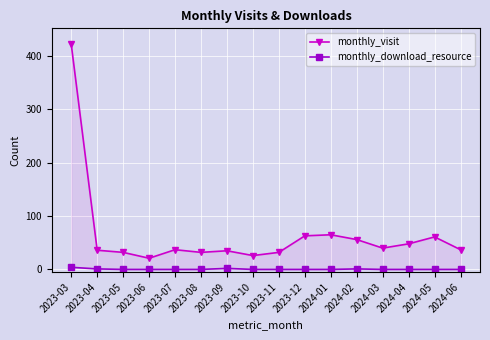

True or false: monthly_visit has more than 1 points higher than both neighbors.

True